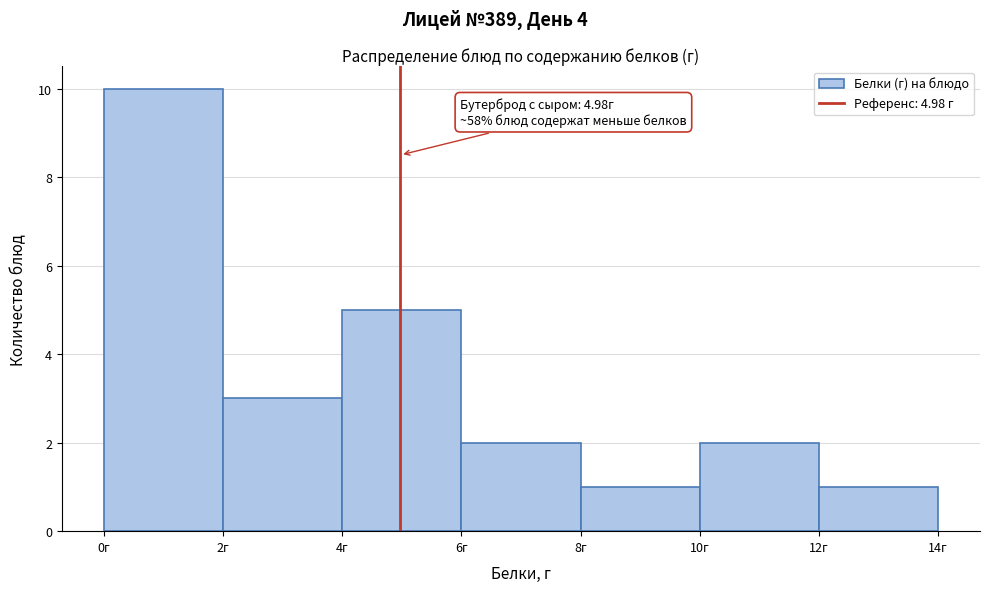

Which range on the x-axis has the tallest bar?

0 to 2